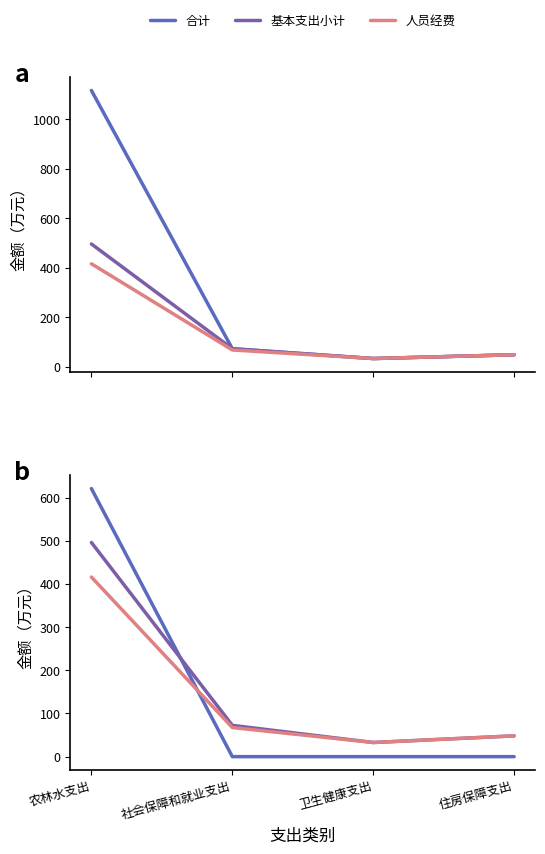

What is the value of the 合计 point at the 1st from the left?

1117.1